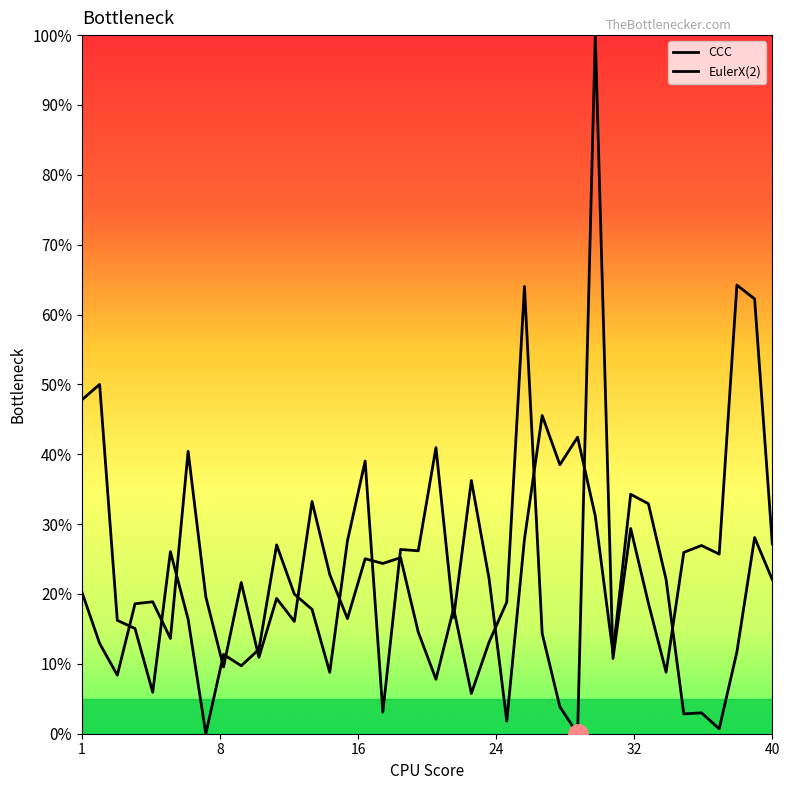

At which category is the sum across all series the highest?

30